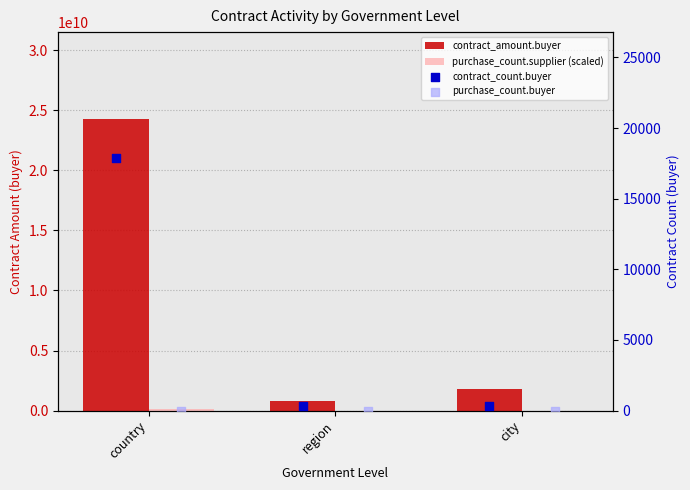

Which series reaches the minimum Y coordinate?

purchase_count.supplier (scaled)